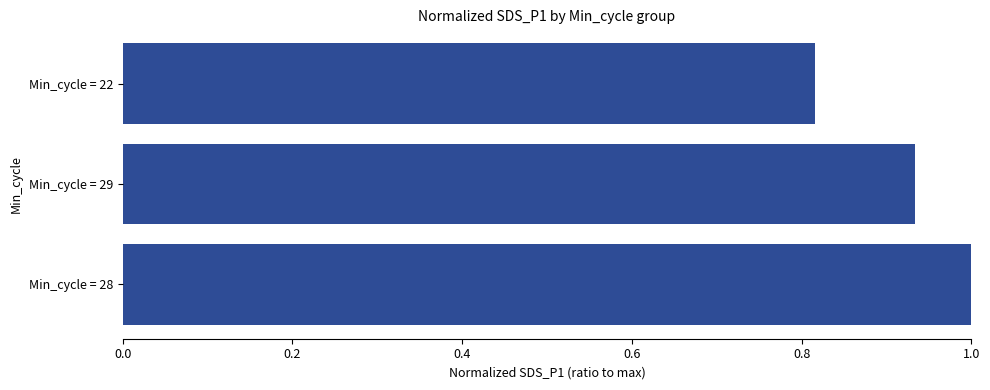

What is the difference between the maximum and second lowest values?

0.1